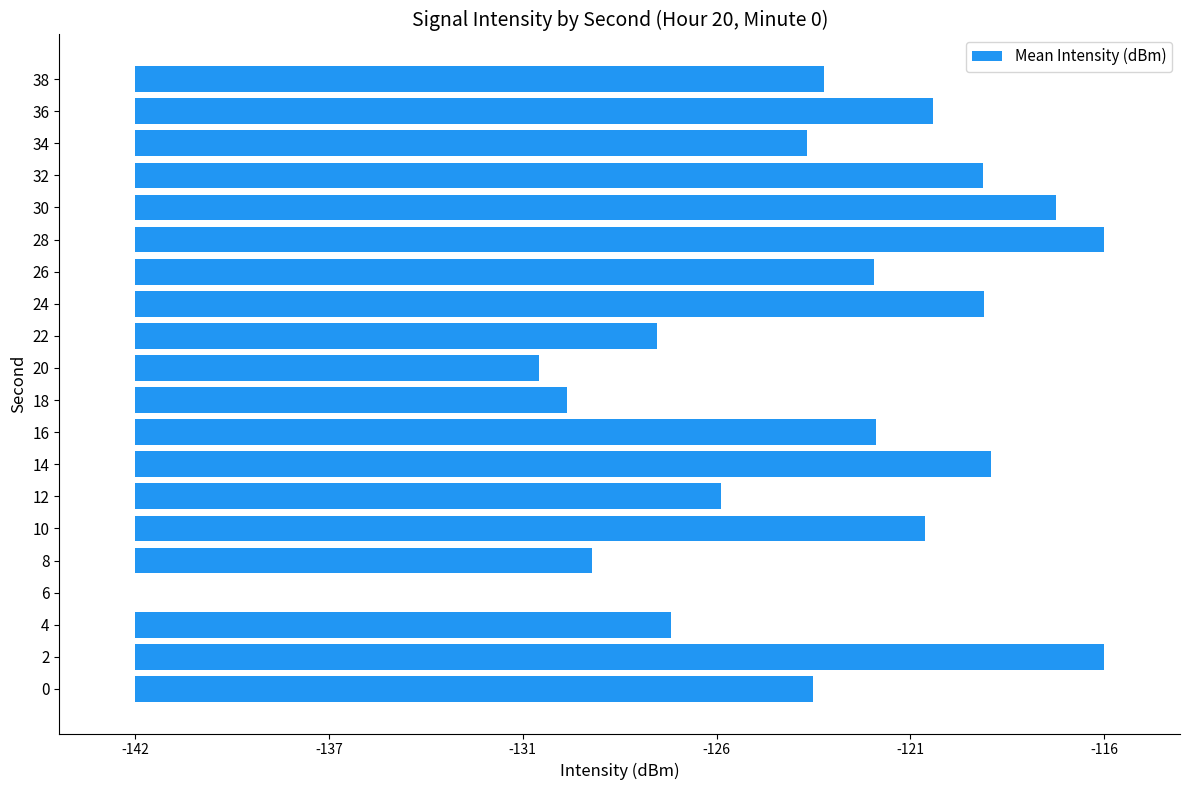

Read the value at 2.

25.5